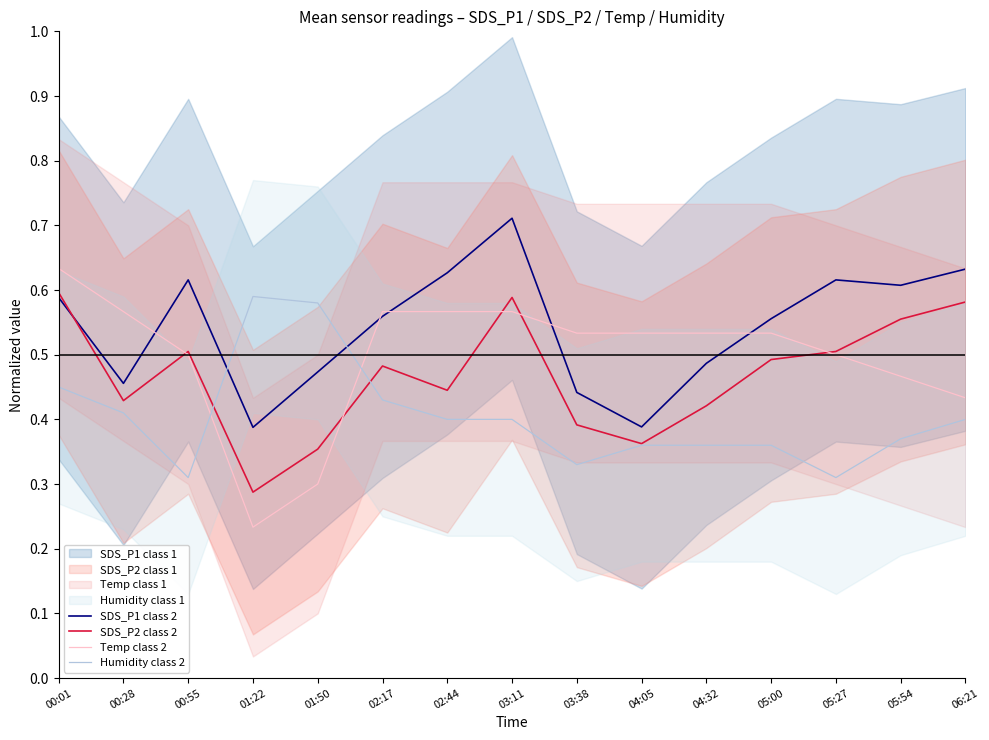

What is the difference between the highest and lowest values at 06:21?

0.2